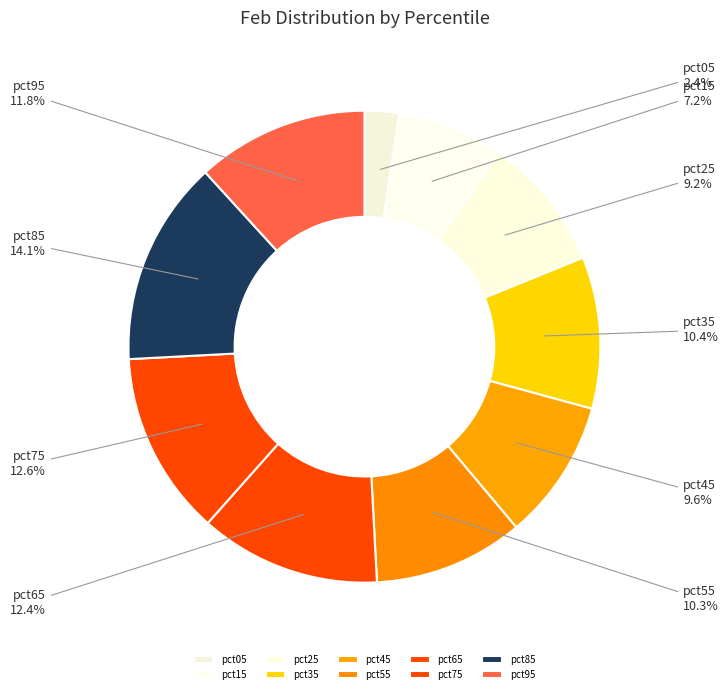

Does pct35 represent more than half of the total?

No